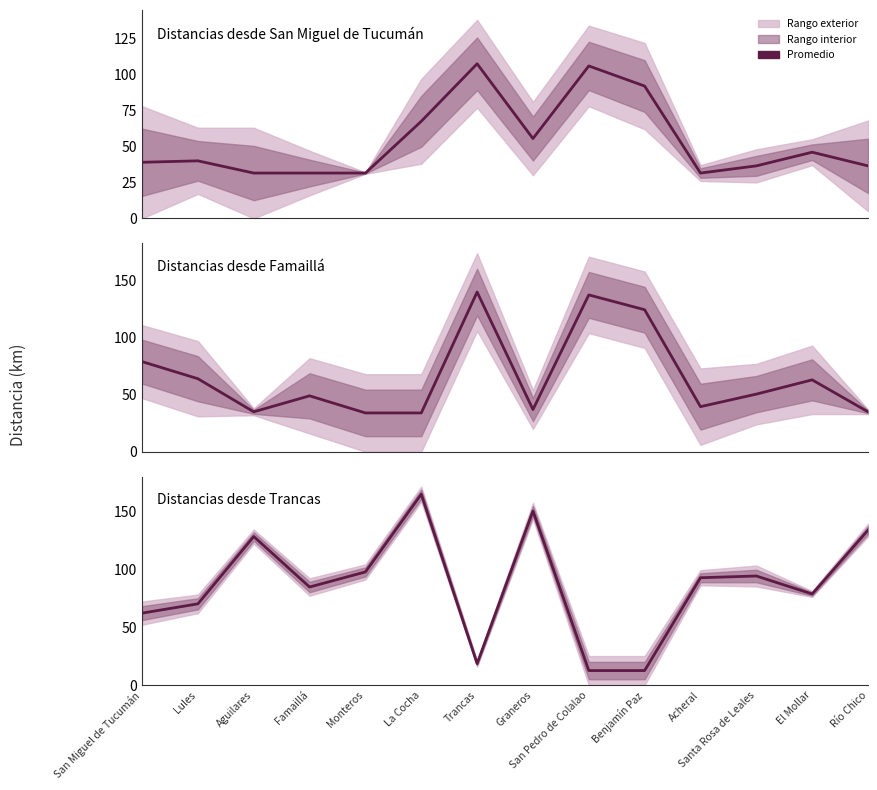

Which has a higher value, Trancas or San Miguel de Tucumán?

Trancas